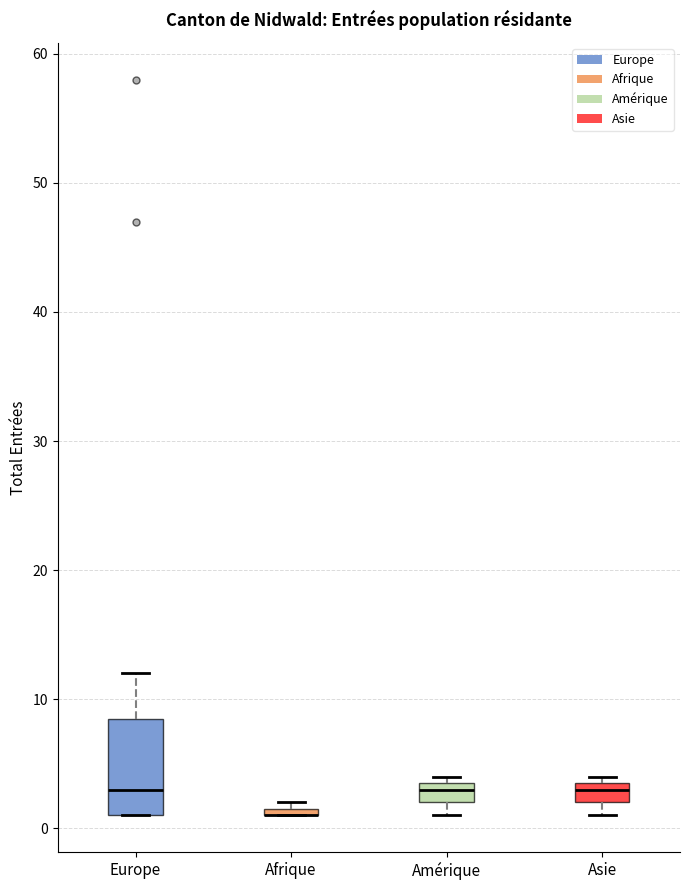

Where is the upper edge of the box for Afrique on the y-axis? The values are not printed on the chart, so give them approximately, as read against the axis.

2